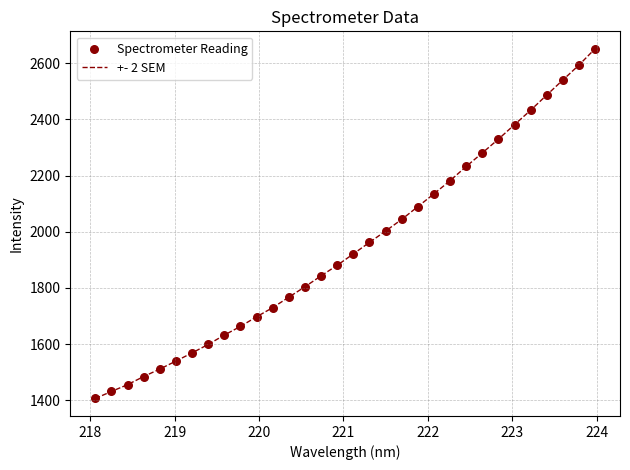

What is the range of X values (max minus min)?

5.9